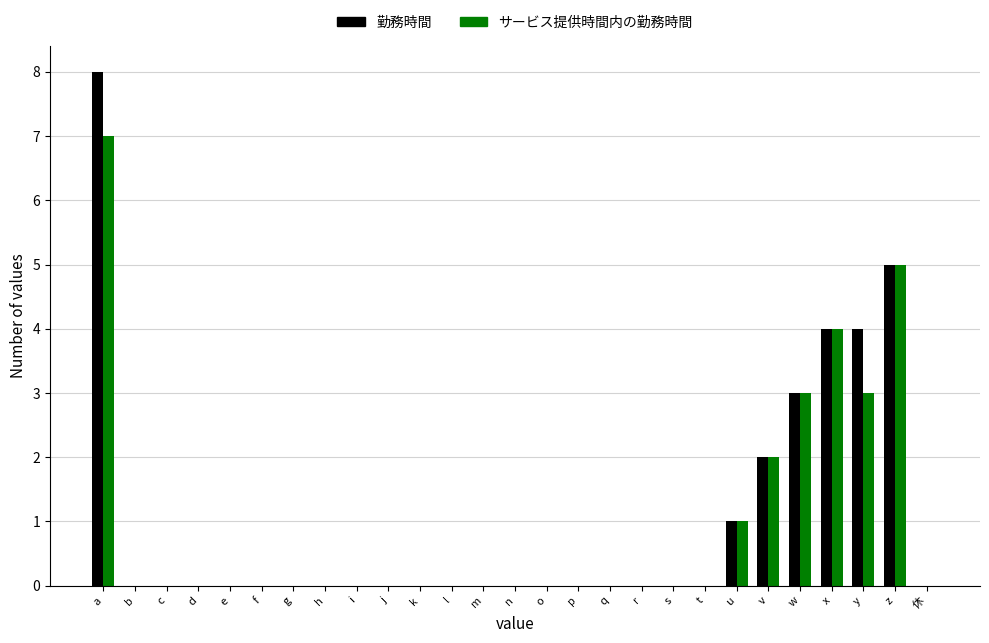

What is the sum of the 勤務時間 values at z and f?

5